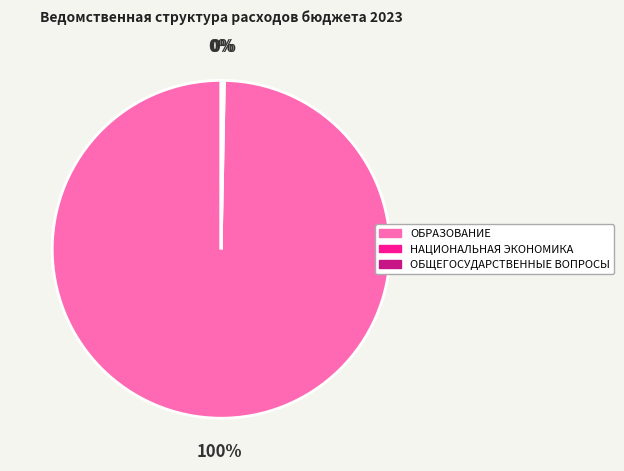

Which slice is the largest?

ОБРАЗОВАНИЕ